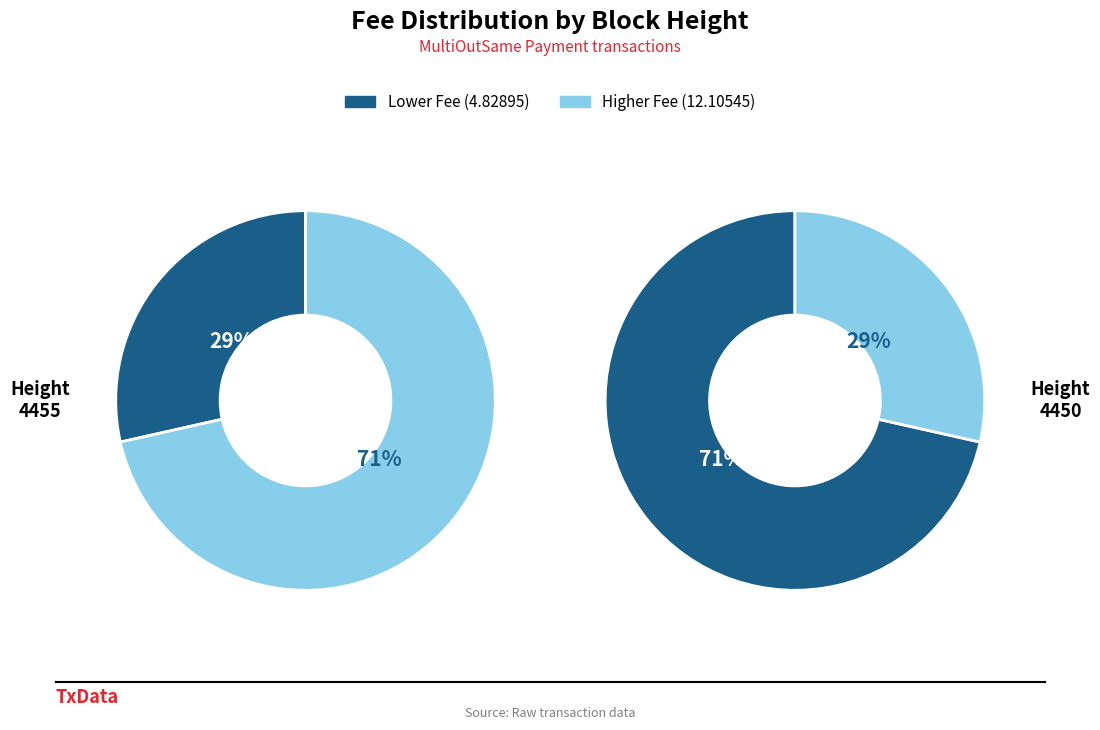

How many slices are in this pie chart?

2